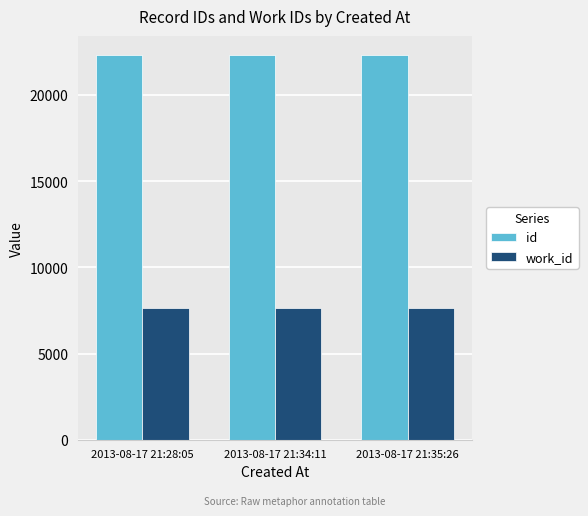

Rank the series at 2013-08-17 21:34:11 from lowest to highest value.

work_id, id